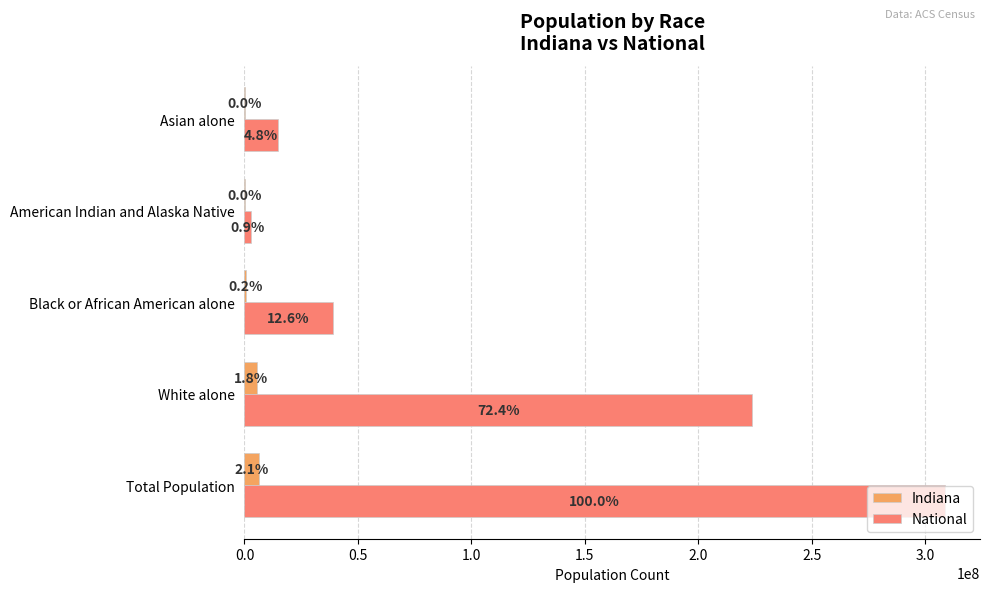

What is the value of the National bar at the 3rd from the left?

38929319